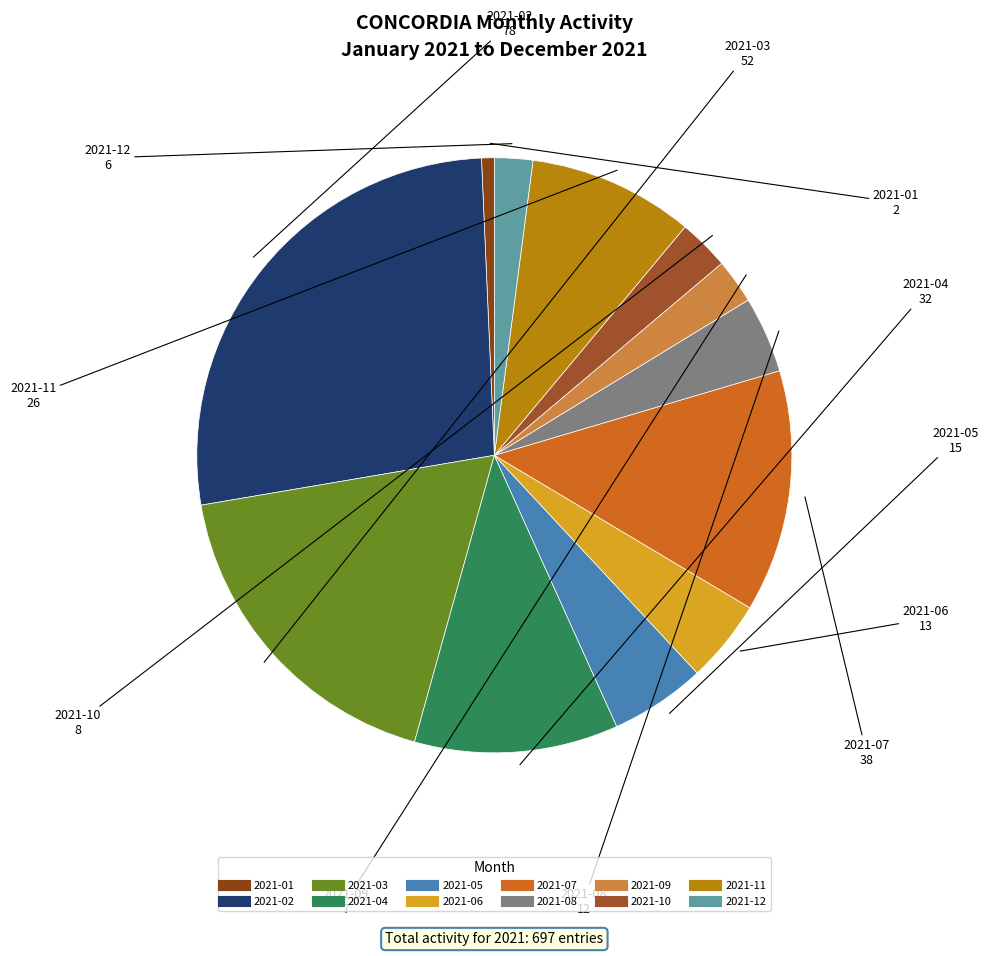

Does any single category account for the majority?

No